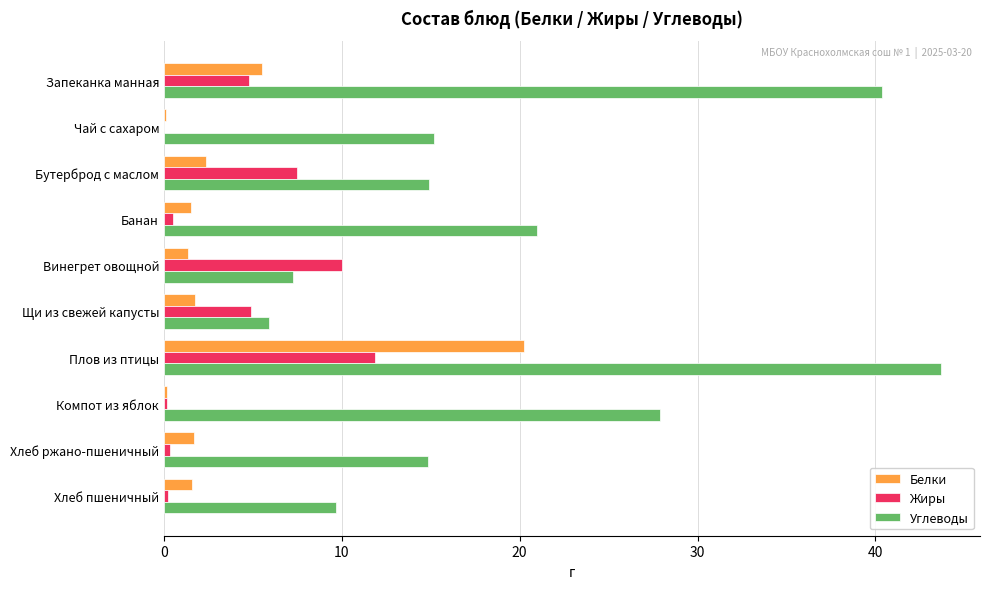

Which series has the largest range (max minus min)?

Углеводы